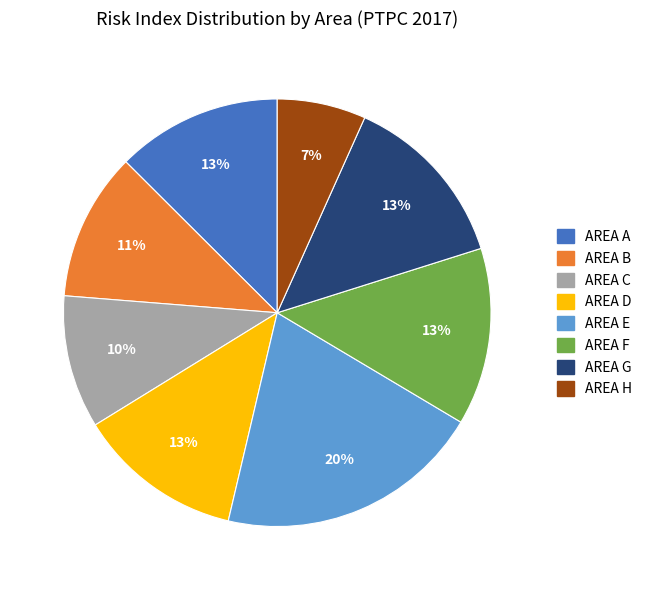

Does any single category account for the majority?

No